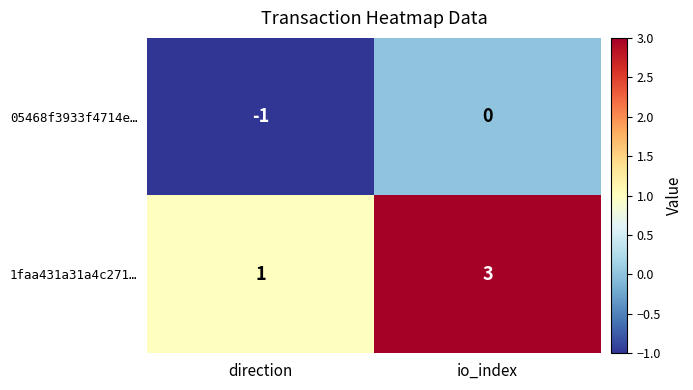

What is the sum of the 1faa431a31a4c271… values at io_index and direction?

4